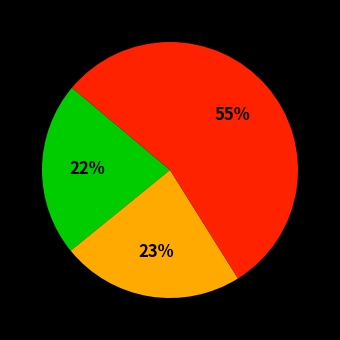

Does any single category account for the majority?

Yes